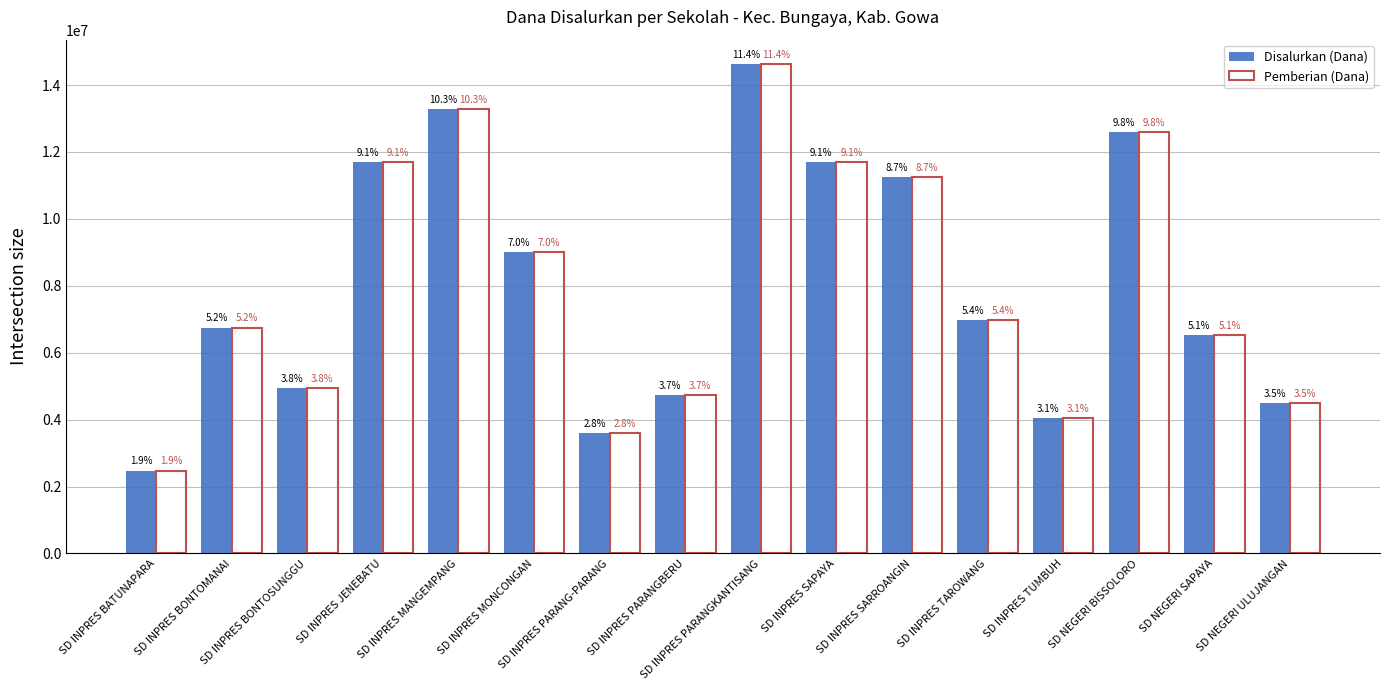

Is it true that Disalurkan (Dana) equals 6444726 at SD INPRES PARANG-PARANG?

False